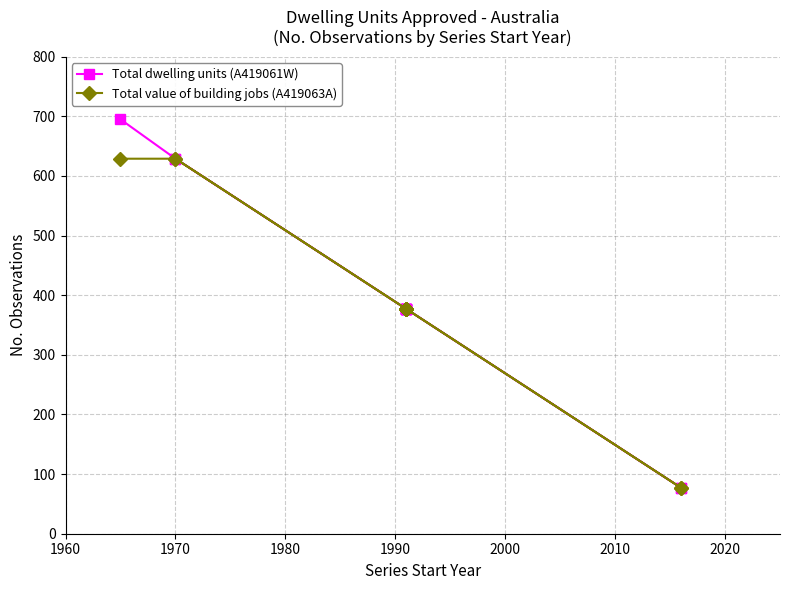

Between 2010 and 10, which is larger?

10